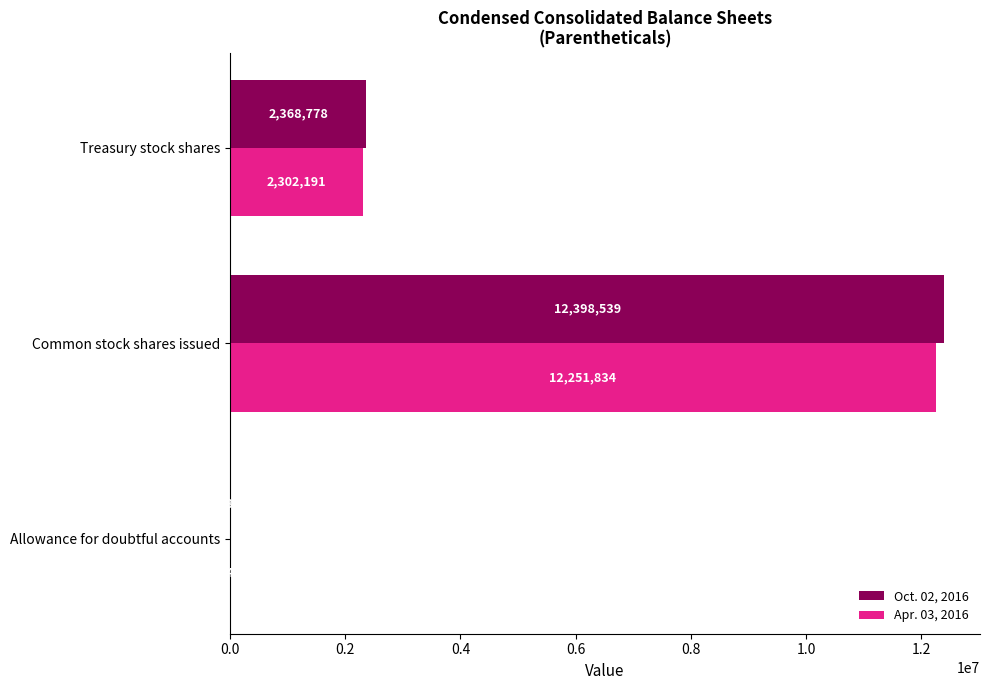

Between Allowance for doubtful accounts and Treasury stock shares, which series saw the biggest shift?

Oct. 02, 2016